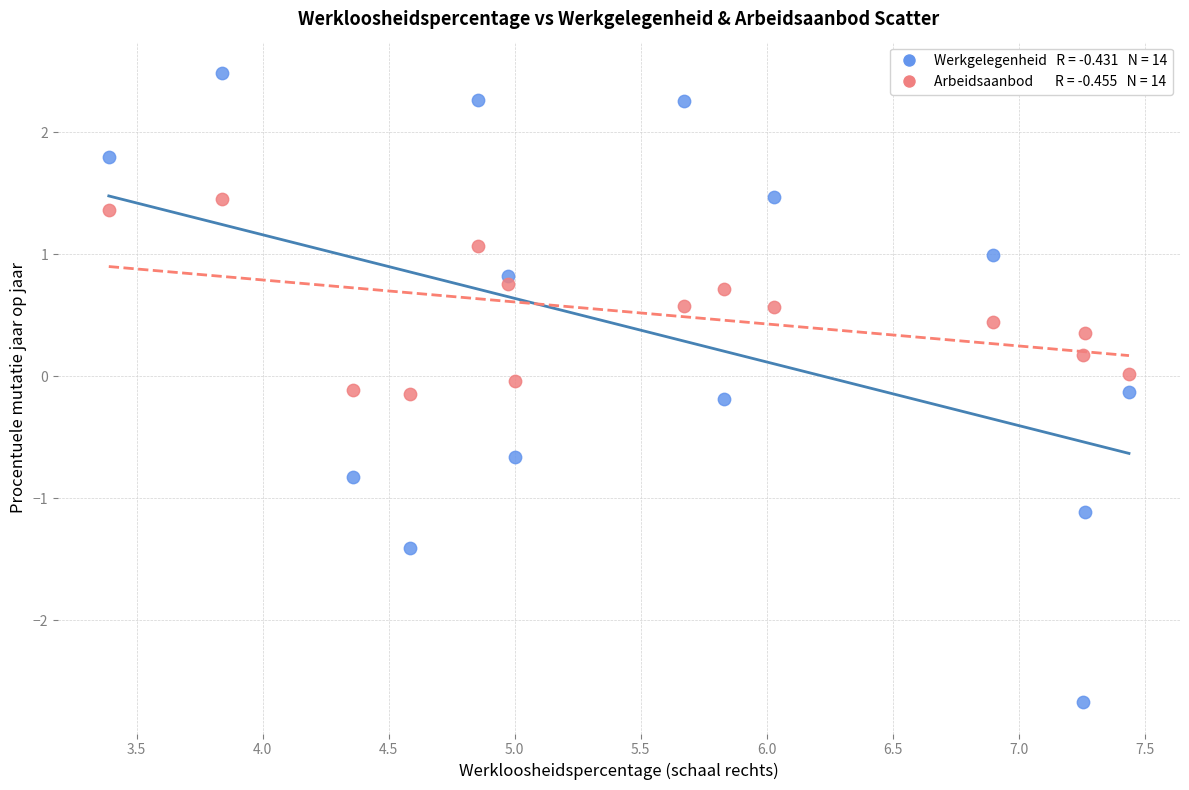

Across all data points, what is the range of Y values (max minus min)?

5.2